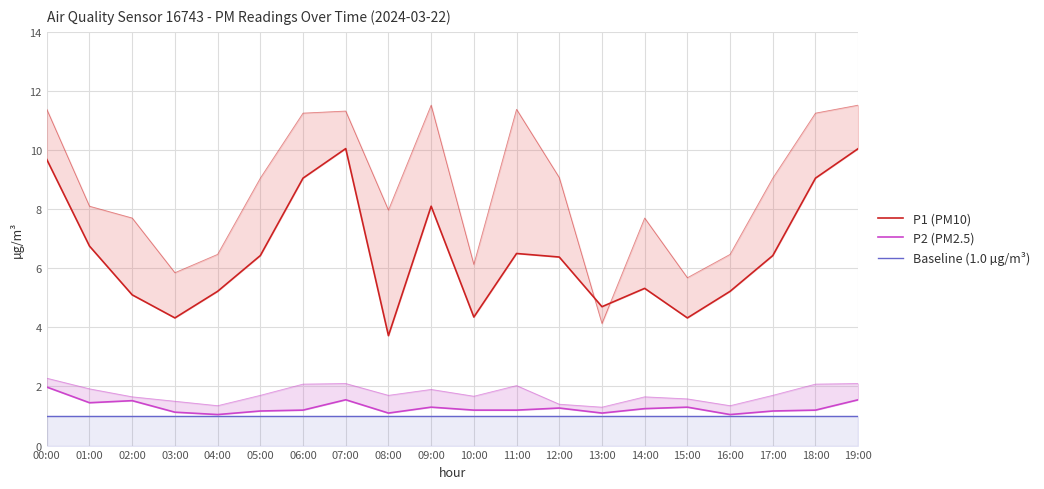

Between 18:00 and 10:00, which is larger?

18:00